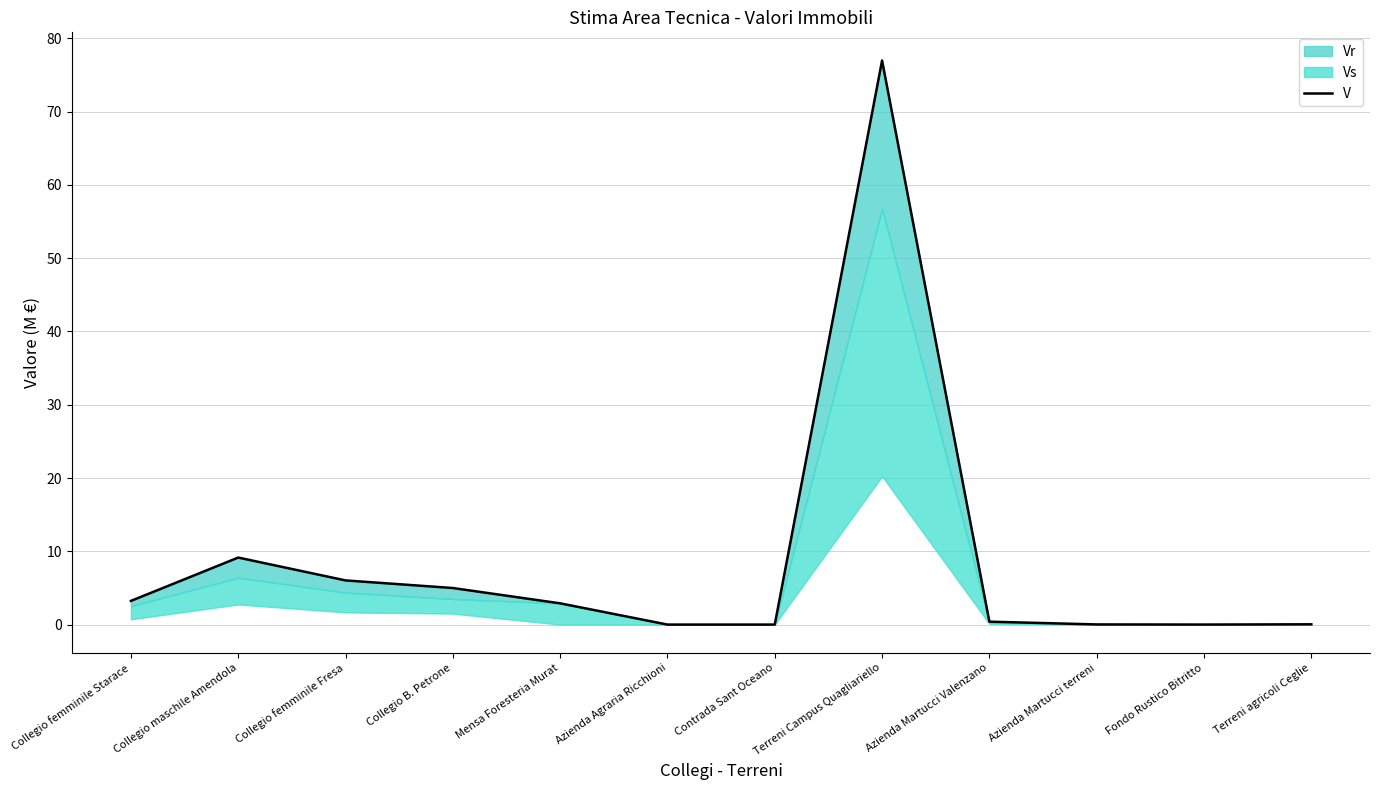

True or false: the data shows -39.2 at Contrada Sant Oceano.

False